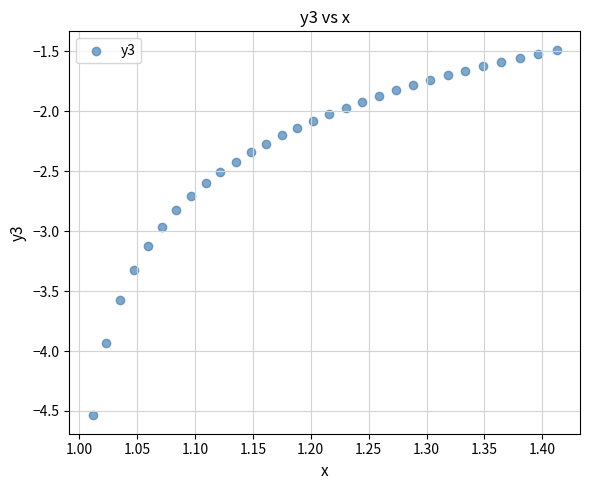

What is the range of X values (max minus min)?

0.4